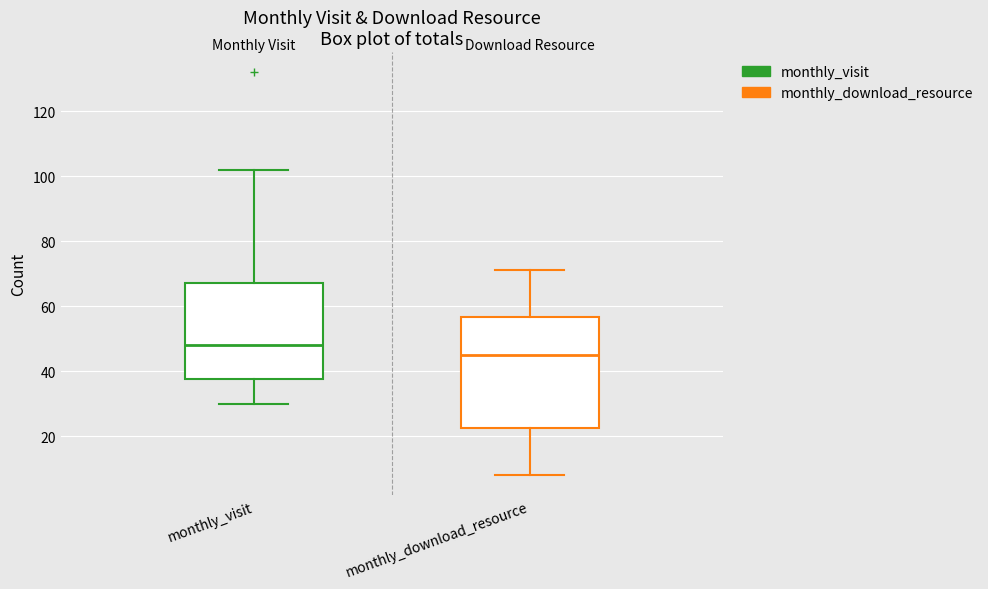

Reading left to right, transcribe this box plot: for each box, give where its median line is, the range the box spans, and where its two whiskers end, as read against the y-axis. The values are not printed on the chart, so give them approximately, as read against the axis.

monthly_visit: median 48, box 38 to 68, whiskers 30 to 102
monthly_download_resource: median 46, box 22 to 56, whiskers 8 to 72